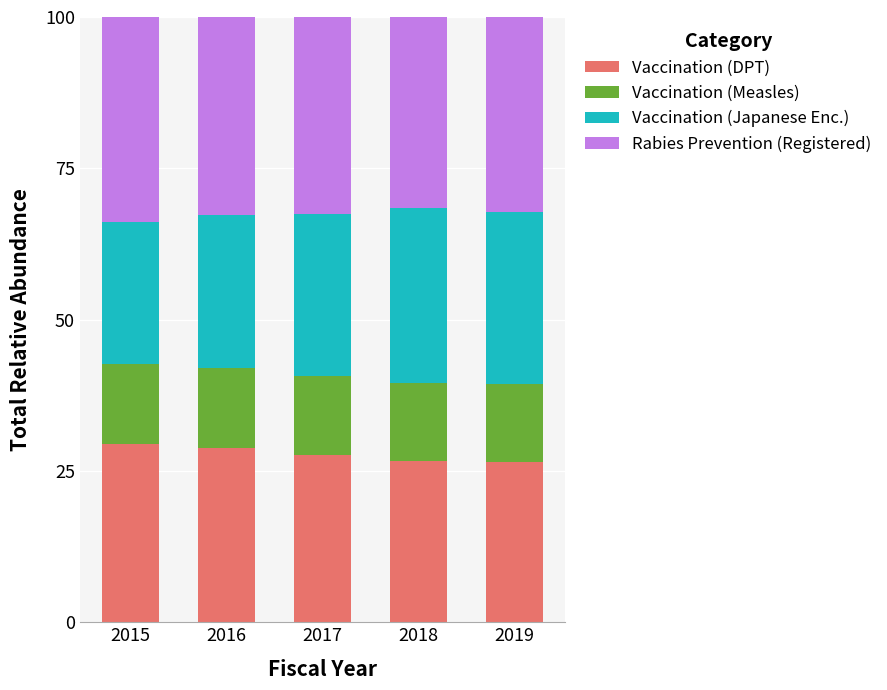

Is it true that Vaccination (DPT) equals 26.5 at 2019?

True